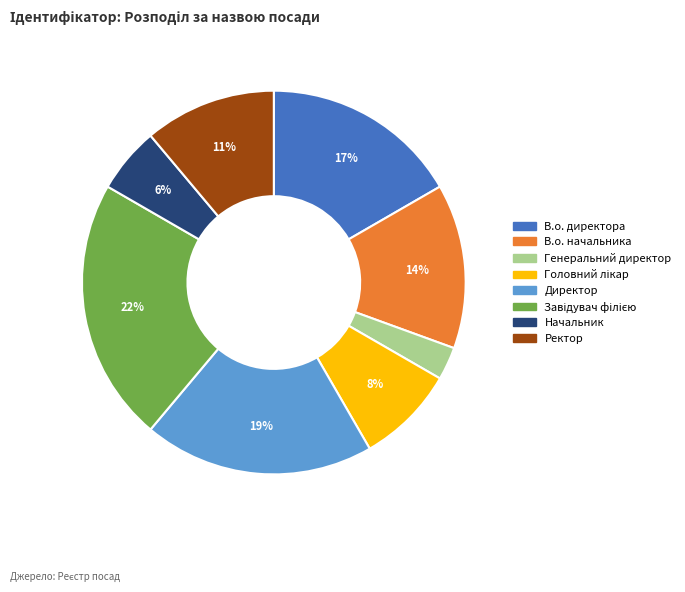

How many segments does this pie chart have?

8